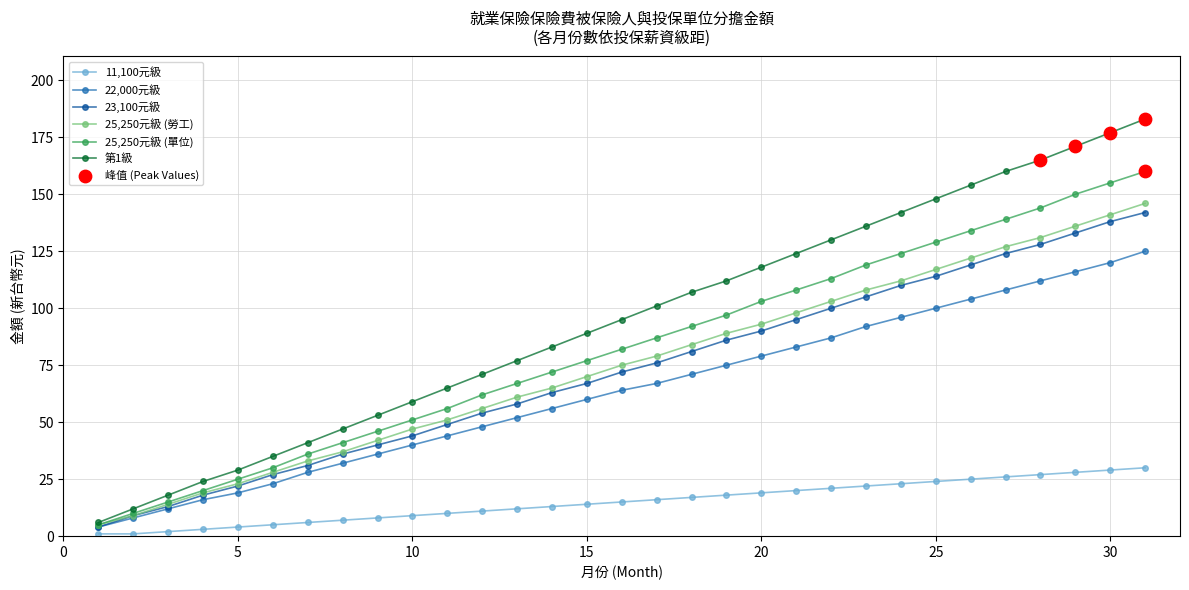

Which series has the widest spread of values?

第1級